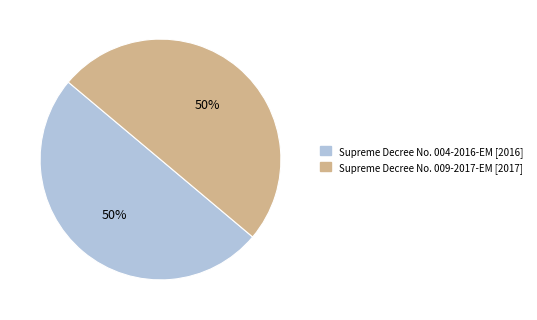

What is the ratio of the value at Supreme Decree No. 009-2017-EM to the value at Supreme Decree No. 004-2016-EM?

1.0